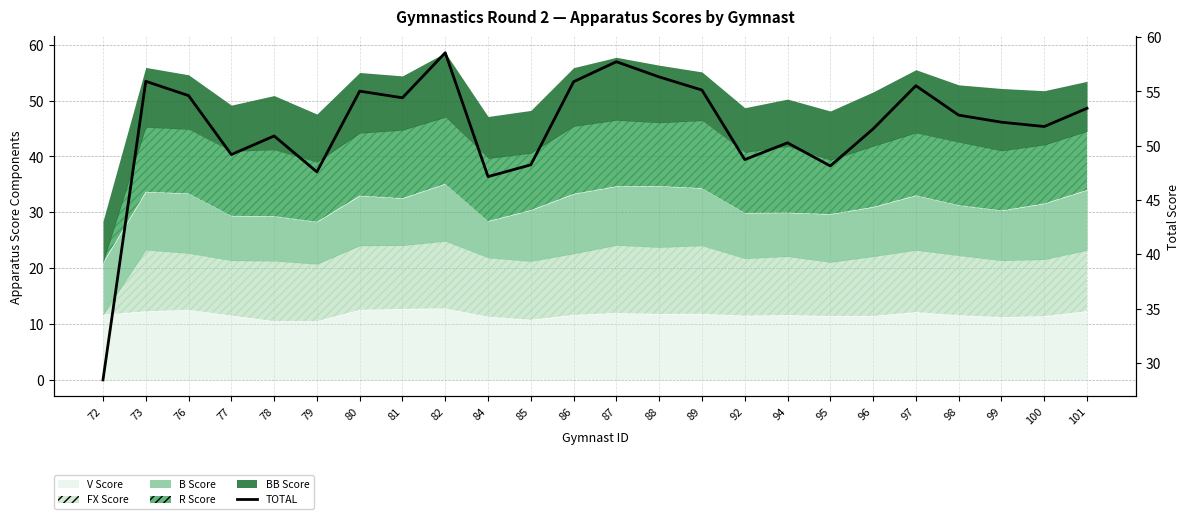

List the labels in order of value, largest first.

82, 87, 88, 73, 86, 97, 89, 80, 76, 81, 101, 98, 99, 100, 96, 78, 94, 77, 92, 85, 95, 79, 84, 72